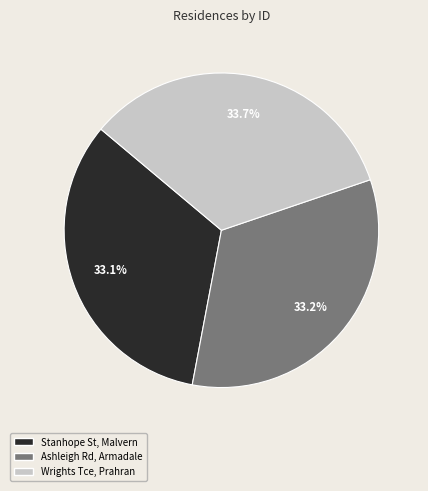

Is there any slice that represents more than half of the pie?

No